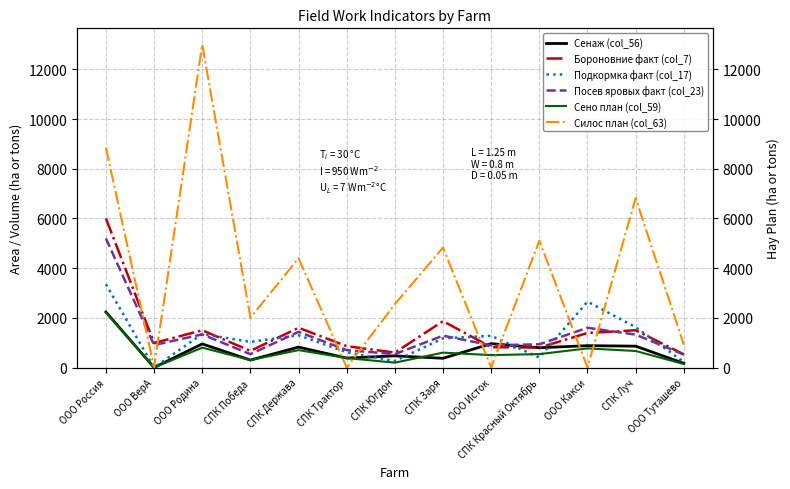

Is the value of Подкормка факт (col_17) at ООО Исток greater than the value of Силос план (col_63) at ООО Туташево?

Yes